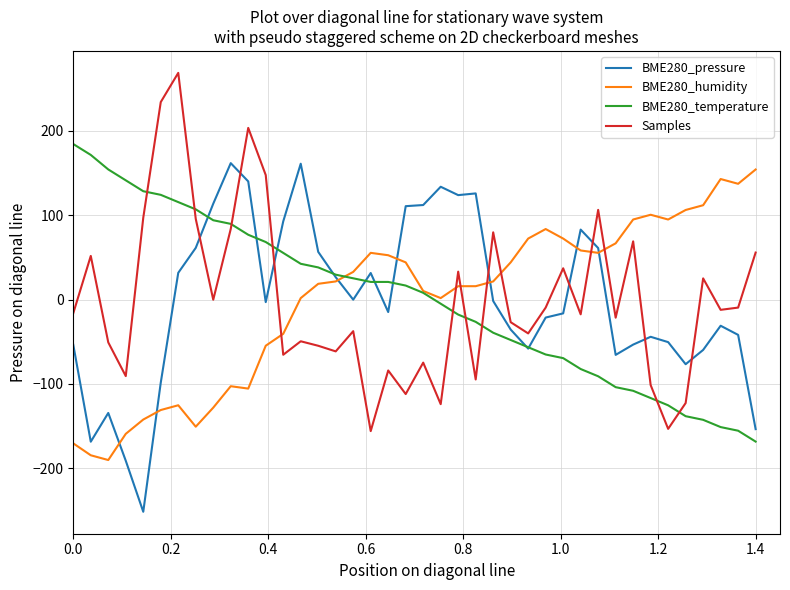

True or false: BME280_humidity and BME280_pressure intersect in this chart.

True